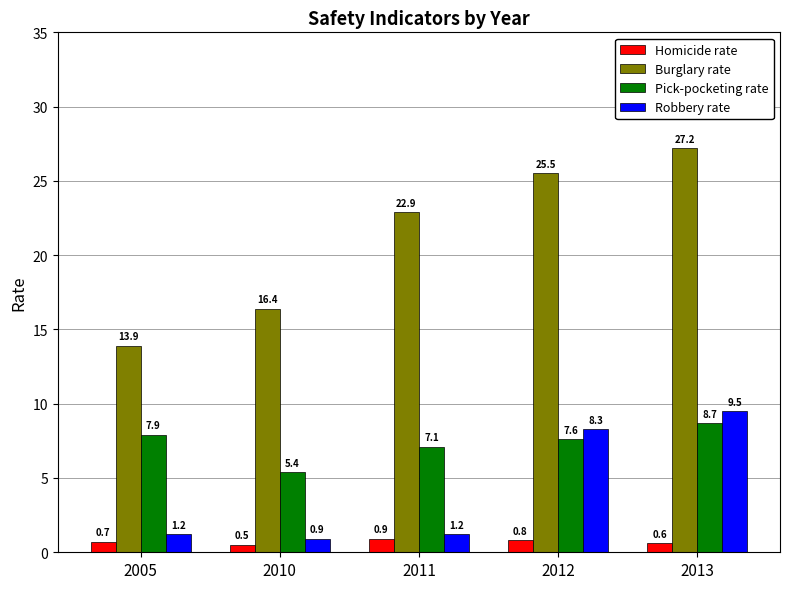

List the series in order of their overall mean, highest first.

Burglary rate, Pick-pocketing rate, Robbery rate, Homicide rate